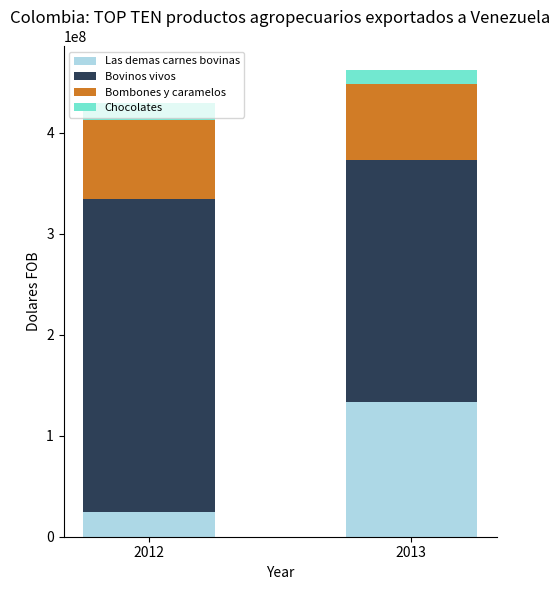

The value of Las demas carnes bovinas at 2013 is 133017880.3. True or false?

True